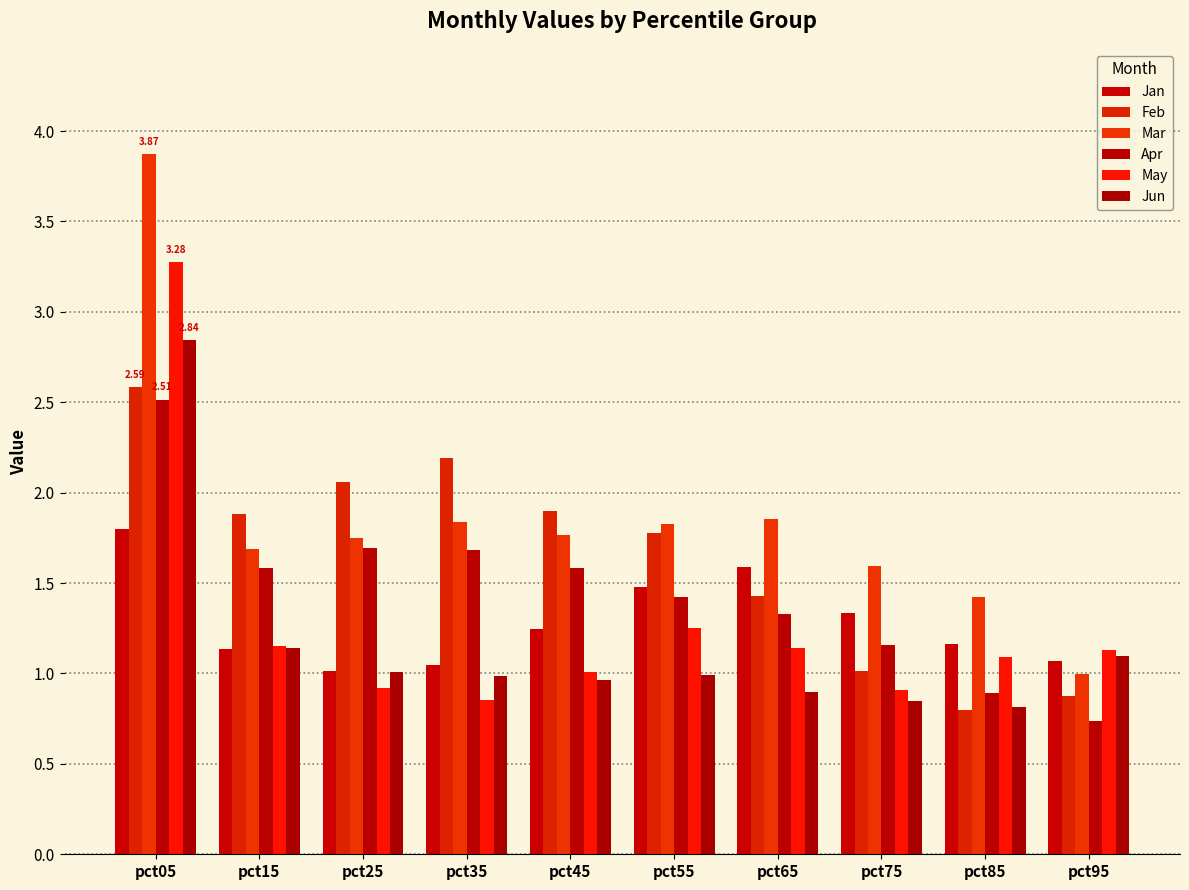

What is the difference between the May values at pct55 and pct75?

0.3